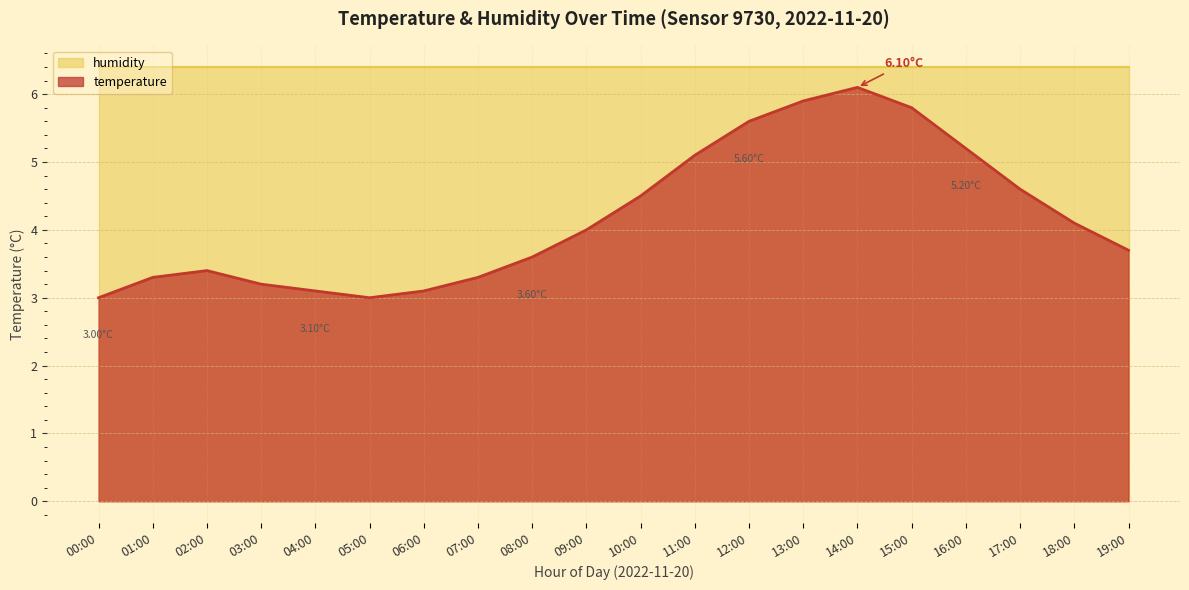

How many data points are less than 4?

10